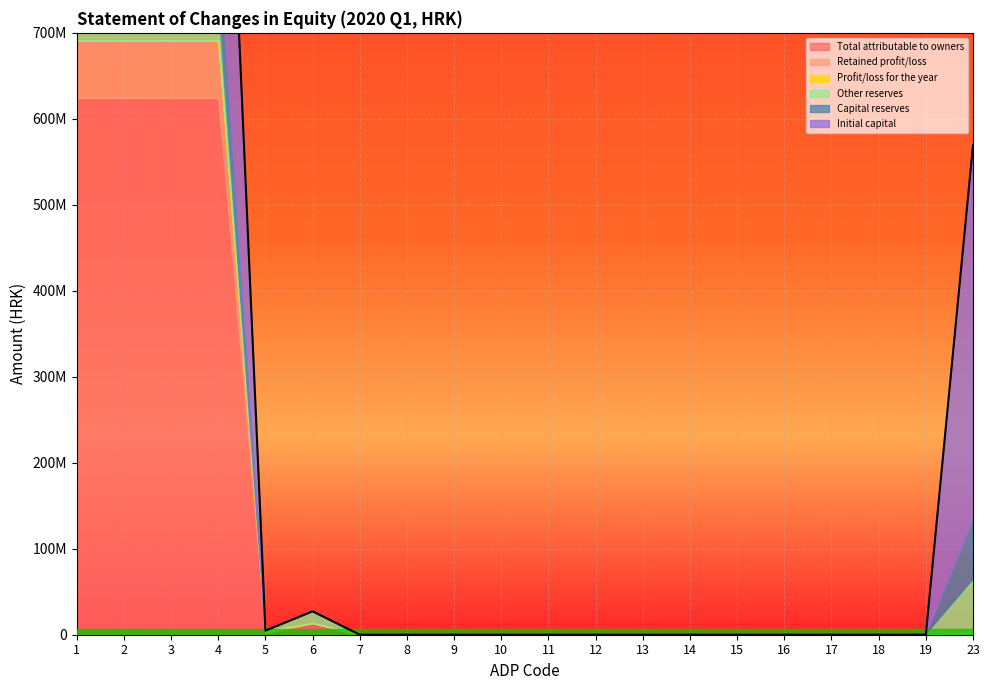

List the labels in order of Other reserves value, largest first.

23, 1, 2, 3, 4, 6, 5, 7, 8, 9, 10, 11, 12, 13, 14, 15, 16, 17, 18, 19